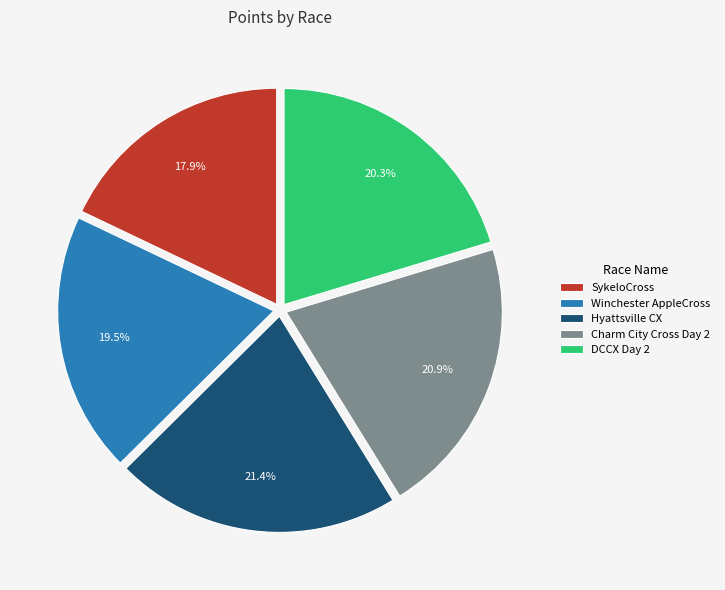

Which slice is the smallest?

SykeloCross